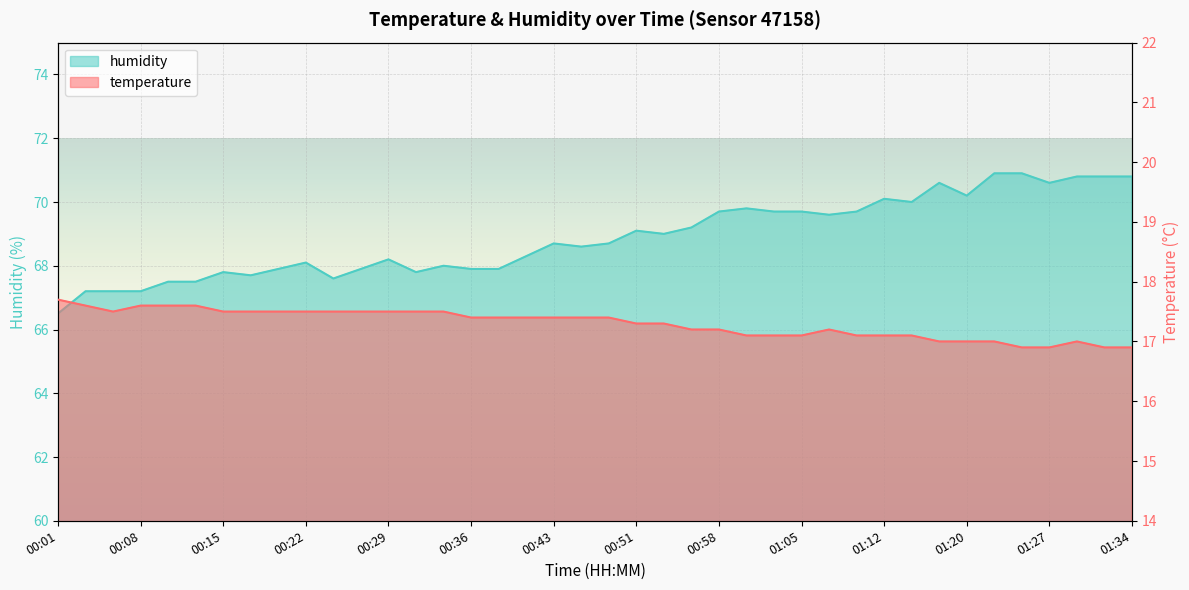

How many interior local valleys does the temperature series have?

1